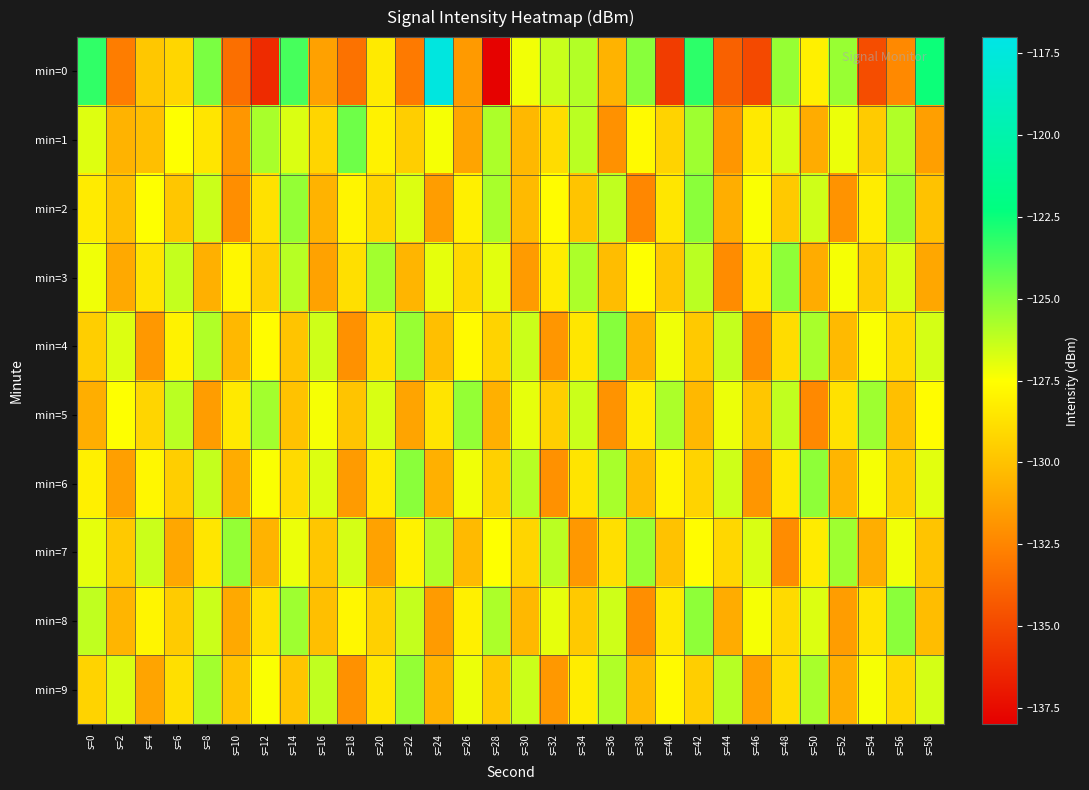

Reading left to right, list all the values displayed in this chart.

min=0: s=0=-123.2	s=2=-132.8	s=4=-129.8	s=6=-129.2	s=8=-124.8	s=10=-133.4	s=12=-136.2	s=14=-123.7	s=16=-131.3	s=18=-133.3	s=20=-128.4	s=22=-132.9	s=24=-117.3	s=26=-131.6	s=28=-137.8	s=30=-127.3	s=32=-126.4	s=34=-125.9	s=36=-130.6	s=38=-125.0	s=40=-135.5	s=42=-123.2	s=44=-134.0	s=46=-134.9	s=48=-125.4	s=50=-128.1	s=52=-125.4	s=54=-134.8	s=56=-132.3	s=58=-122.5
min=1: s=0=-126.8	s=2=-130.6	s=4=-130.1	s=6=-127.5	s=8=-128.6	s=10=-131.8	s=12=-125.7	s=14=-126.7	s=16=-129.2	s=18=-124.5	s=20=-128.0	s=22=-129.5	s=24=-127.3	s=26=-131.2	s=28=-125.8	s=30=-130.4	s=32=-128.9	s=34=-126.1	s=36=-132.0	s=38=-127.7	s=40=-129.3	s=42=-125.5	s=44=-131.8	s=46=-128.4	s=48=-126.7	s=50=-130.9	s=52=-127.1	s=54=-129.6	s=56=-125.9	s=58=-131.4
min=2: s=0=-128.3	s=2=-130.1	s=4=-127.5	s=6=-129.8	s=8=-126.4	s=10=-132.1	s=12=-128.7	s=14=-125.3	s=16=-130.6	s=18=-127.9	s=20=-129.2	s=22=-126.8	s=24=-131.5	s=26=-128.1	s=28=-125.7	s=30=-130.3	s=32=-127.6	s=34=-129.9	s=36=-126.2	s=38=-132.4	s=40=-128.5	s=42=-125.1	s=44=-130.8	s=46=-127.4	s=48=-129.7	s=50=-126.5	s=52=-131.9	s=54=-128.2	s=56=-125.4	s=58=-130.0
min=3: s=0=-127.2	s=2=-131.0	s=4=-128.6	s=6=-126.3	s=8=-130.7	s=10=-127.8	s=12=-129.4	s=14=-126.0	s=16=-131.3	s=18=-128.8	s=20=-125.6	s=22=-130.5	s=24=-127.0	s=26=-129.1	s=28=-126.9	s=30=-131.6	s=32=-128.3	s=34=-125.8	s=36=-130.2	s=38=-127.5	s=40=-129.8	s=42=-126.1	s=44=-132.2	s=46=-128.4	s=48=-125.2	s=50=-130.9	s=52=-127.3	s=54=-129.6	s=56=-126.7	s=58=-131.1
min=4: s=0=-129.5	s=2=-126.8	s=4=-131.7	s=6=-128.0	s=8=-125.9	s=10=-130.4	s=12=-127.6	s=14=-129.9	s=16=-126.5	s=18=-132.0	s=20=-128.8	s=22=-125.4	s=24=-130.1	s=26=-127.7	s=28=-129.3	s=30=-126.4	s=32=-131.8	s=34=-128.5	s=36=-125.0	s=38=-130.6	s=40=-127.2	s=42=-129.7	s=44=-126.3	s=46=-132.1	s=48=-128.9	s=50=-125.7	s=52=-130.3	s=54=-127.4	s=56=-129.0	s=58=-126.6
min=5: s=0=-130.8	s=2=-127.5	s=4=-129.2	s=6=-126.1	s=8=-131.5	s=10=-128.4	s=12=-125.6	s=14=-130.0	s=16=-127.3	s=18=-129.9	s=20=-126.7	s=22=-131.2	s=24=-128.6	s=26=-125.3	s=28=-130.7	s=30=-127.0	s=32=-129.5	s=34=-126.4	s=36=-131.9	s=38=-128.2	s=40=-125.8	s=42=-130.4	s=44=-127.1	s=46=-129.8	s=48=-126.2	s=50=-132.3	s=52=-128.7	s=54=-125.5	s=56=-130.1	s=58=-127.6
min=6: s=0=-128.1	s=2=-131.4	s=4=-127.8	s=6=-129.5	s=8=-126.3	s=10=-130.9	s=12=-127.4	s=14=-129.0	s=16=-126.8	s=18=-131.6	s=20=-128.3	s=22=-125.1	s=24=-130.7	s=26=-127.2	s=28=-129.4	s=30=-126.0	s=32=-132.0	s=34=-128.6	s=36=-125.7	s=38=-130.2	s=40=-127.9	s=42=-129.3	s=44=-126.5	s=46=-131.8	s=48=-128.4	s=50=-125.2	s=52=-130.5	s=54=-127.3	s=56=-129.6	s=58=-126.9
min=7: s=0=-127.0	s=2=-129.7	s=4=-126.4	s=6=-131.1	s=8=-128.5	s=10=-125.3	s=12=-130.6	s=14=-127.1	s=16=-129.8	s=18=-126.6	s=20=-131.3	s=22=-128.0	s=24=-125.9	s=26=-130.3	s=28=-127.5	s=30=-129.2	s=32=-126.1	s=34=-131.7	s=36=-128.8	s=38=-125.4	s=40=-130.0	s=42=-127.6	s=44=-129.1	s=46=-126.7	s=48=-132.2	s=50=-128.3	s=52=-125.5	s=54=-130.8	s=56=-127.2	s=58=-129.9
min=8: s=0=-126.2	s=2=-130.5	s=4=-127.9	s=6=-129.6	s=8=-126.4	s=10=-131.0	s=12=-128.7	s=14=-125.5	s=16=-130.1	s=18=-127.8	s=20=-129.4	s=22=-126.3	s=24=-131.6	s=26=-128.1	s=28=-125.8	s=30=-130.4	s=32=-127.0	s=34=-129.7	s=36=-126.5	s=38=-132.1	s=40=-128.4	s=42=-125.2	s=44=-130.9	s=46=-127.3	s=48=-129.0	s=50=-126.8	s=52=-131.5	s=54=-128.6	s=56=-125.1	s=58=-130.2
min=9: s=0=-129.3	s=2=-126.7	s=4=-131.2	s=6=-128.8	s=8=-125.6	s=10=-130.0	s=12=-127.4	s=14=-129.9	s=16=-126.2	s=18=-132.0	s=20=-128.5	s=22=-125.3	s=24=-130.6	s=26=-127.1	s=28=-129.8	s=30=-126.4	s=32=-131.7	s=34=-128.2	s=36=-125.9	s=38=-130.3	s=40=-127.7	s=42=-129.5	s=44=-126.0	s=46=-131.4	s=48=-128.9	s=50=-125.7	s=52=-130.8	s=54=-127.3	s=56=-129.1	s=58=-126.6